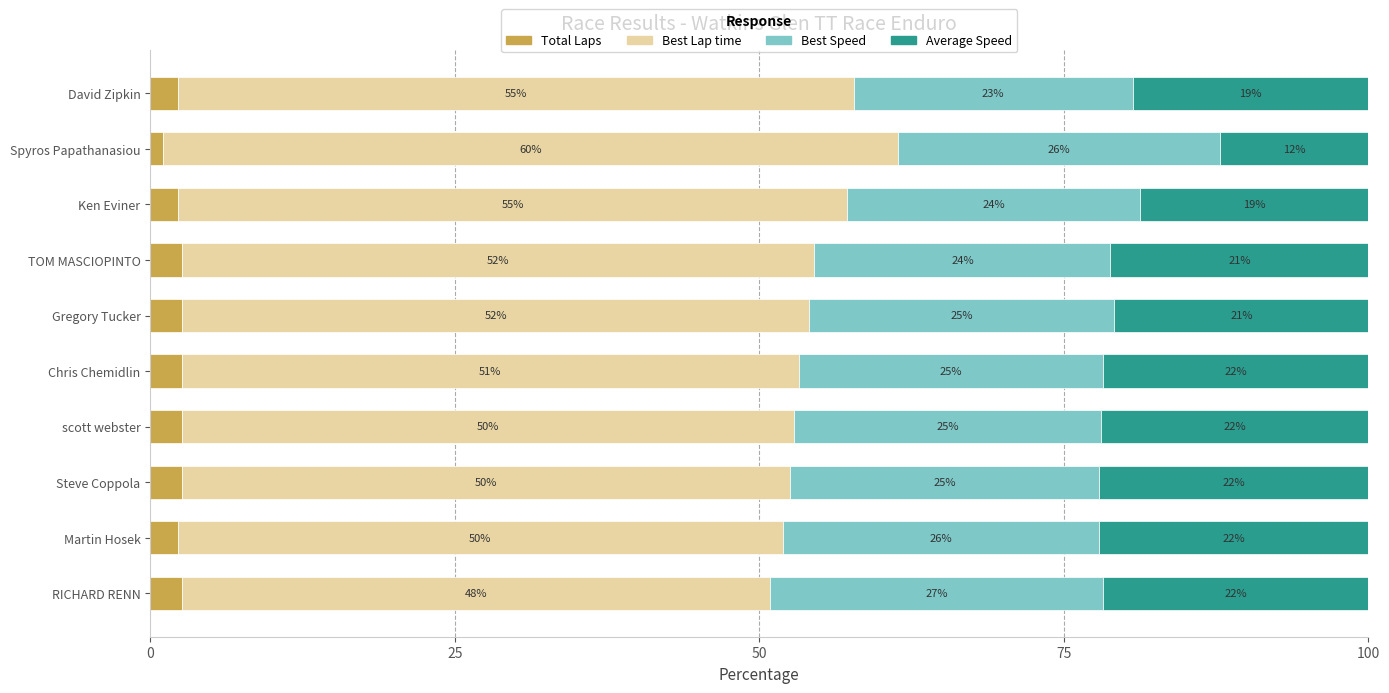

Which category has the lowest value in the Total Laps series?

Spyros Papathanasiou